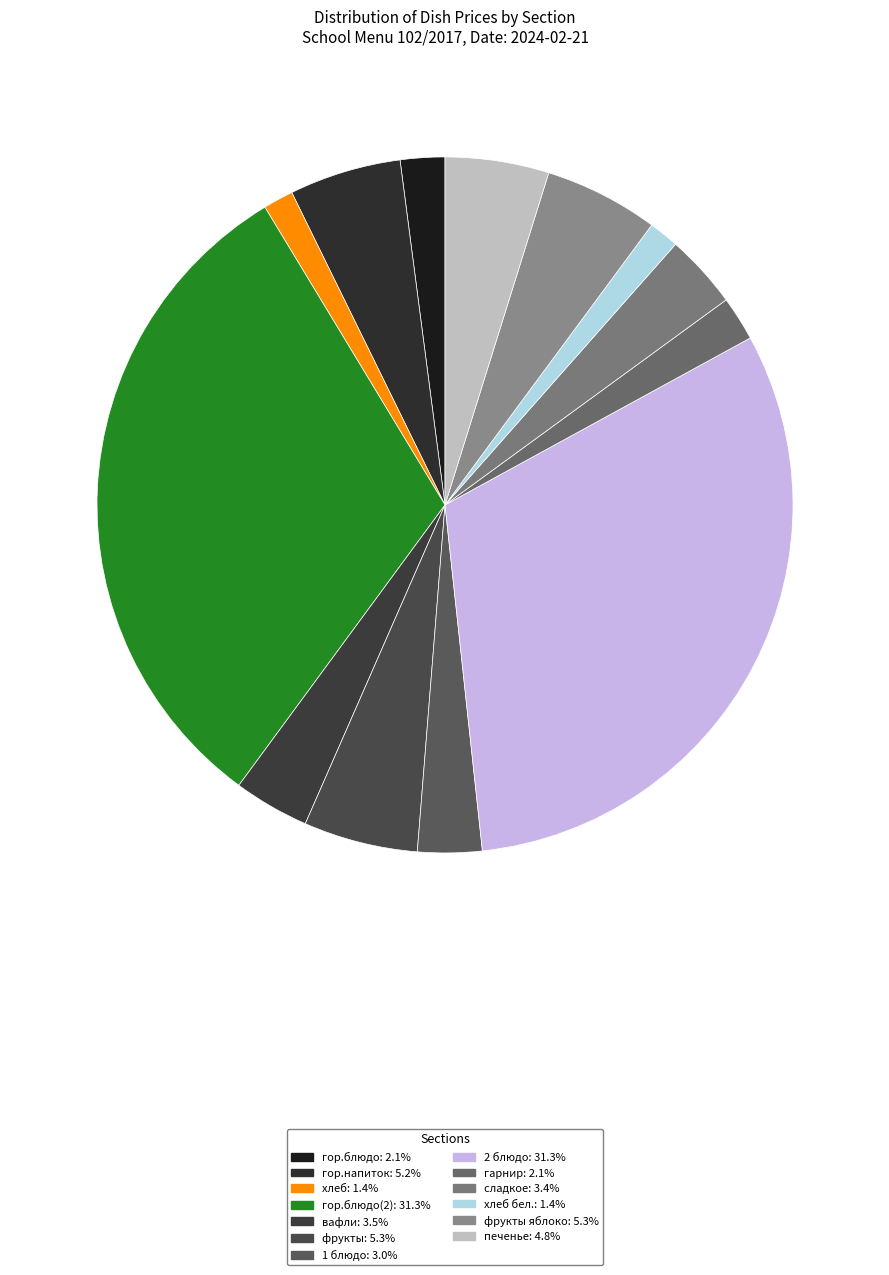

Which category has the biggest portion of the pie?

гор.блюдо(2)